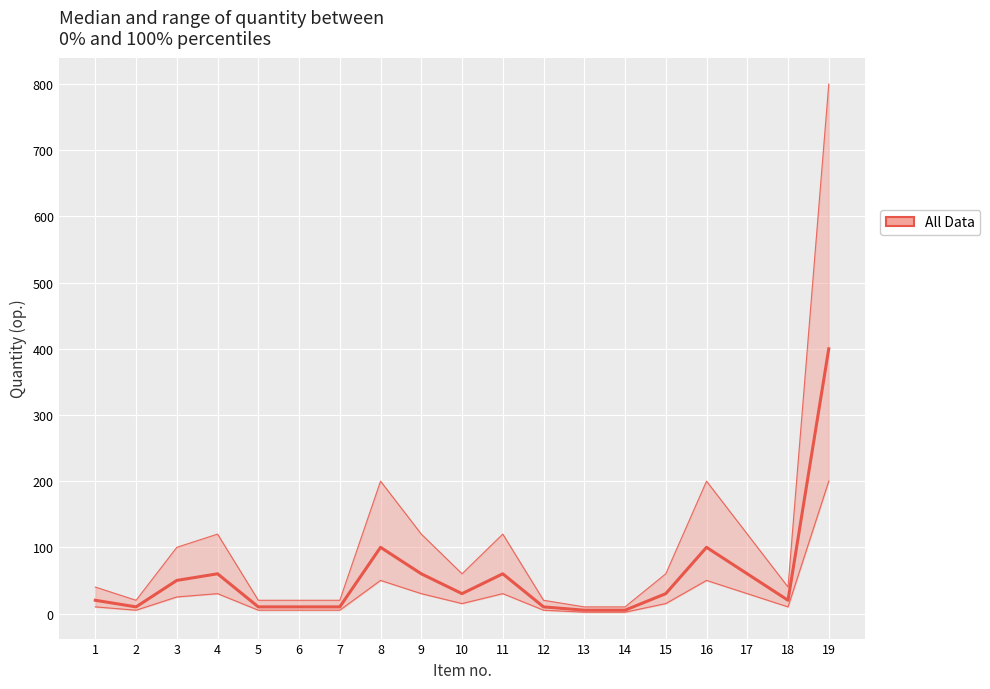

Is it true that median equals 11 at 12?

False